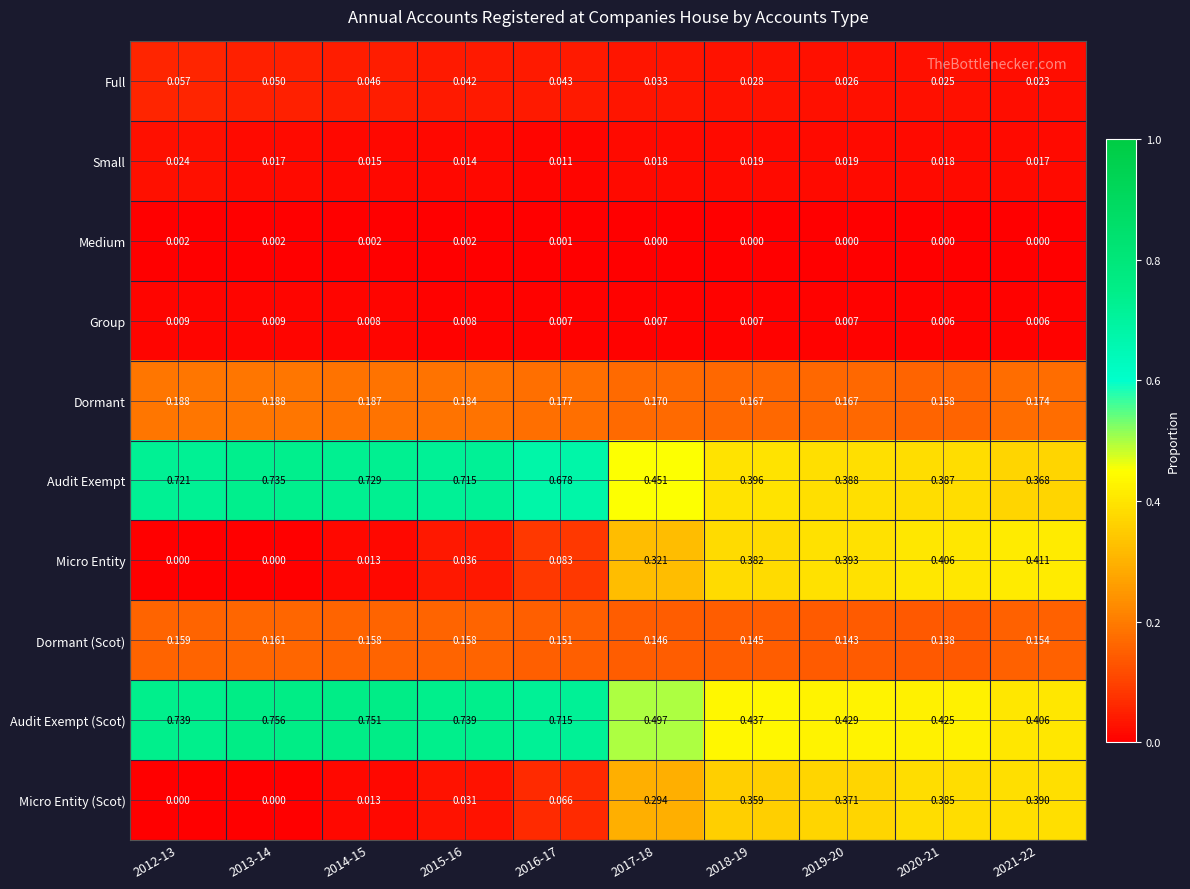

Is the value of Dormant at 2019-20 greater than the value of Micro Entity (Scot) at 2014-15?

Yes